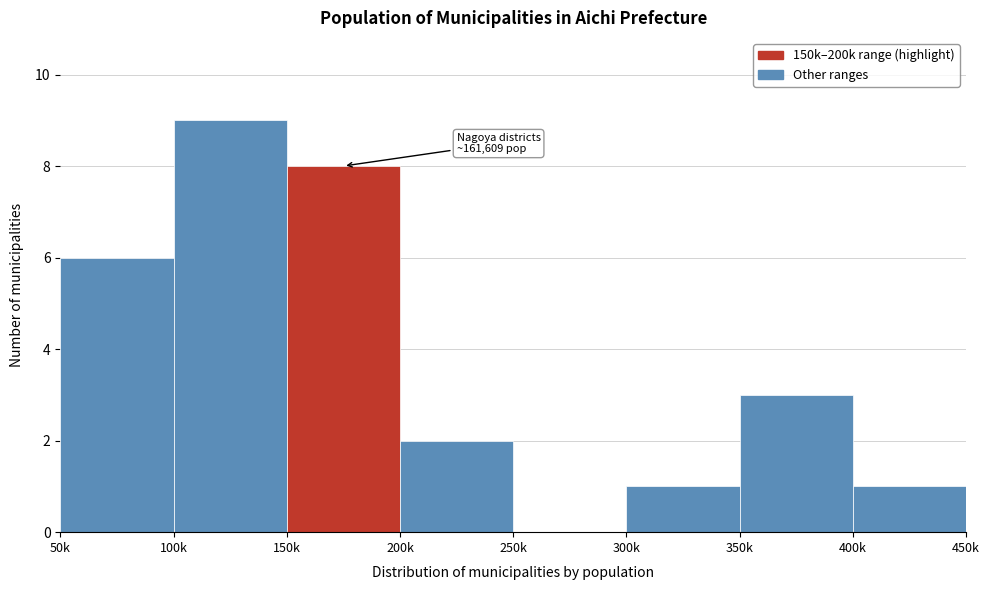

Reading left to right, transcribe all the data shown in this chart.

50k=6	100k=9	150k=8	200k=2	250k=0	300k=1	350k=3	400k=1